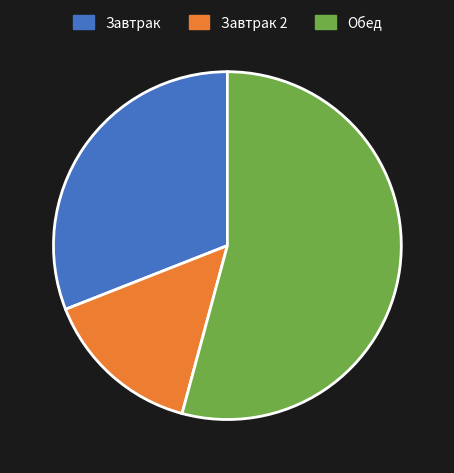

What is the majority slice?

Обед